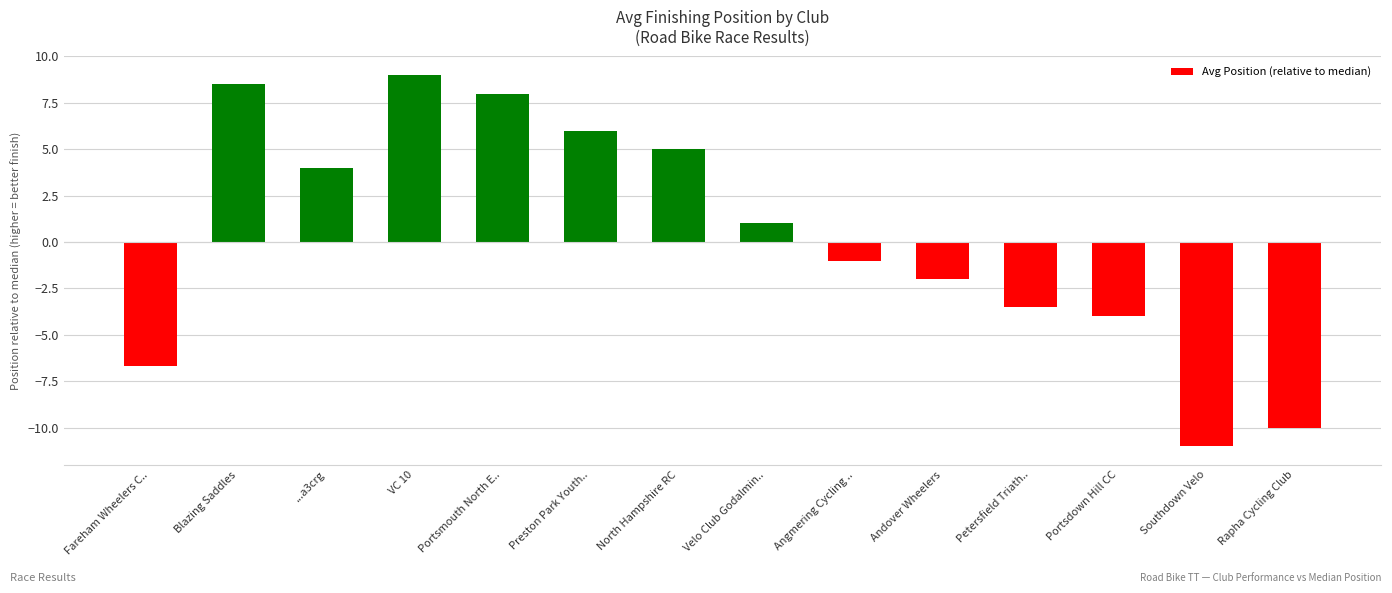

Where is the data nearest to the value -1?

Angmering Cycling ..